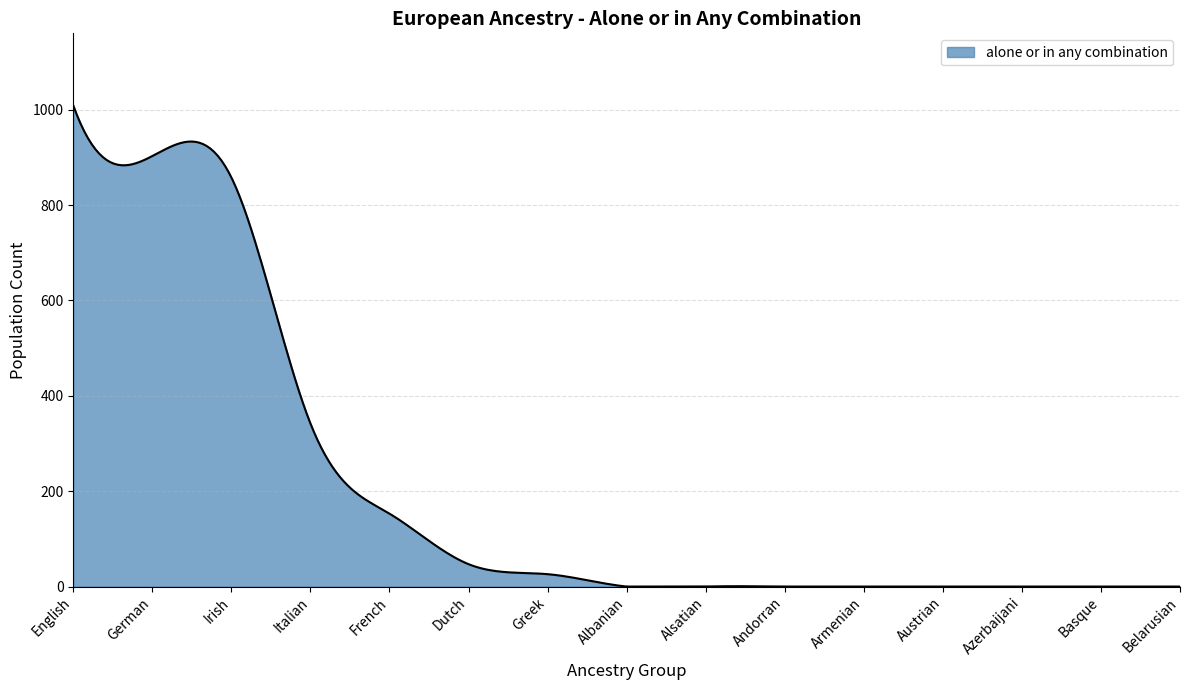

What is the difference between the maximum and minimum values?

1009.0